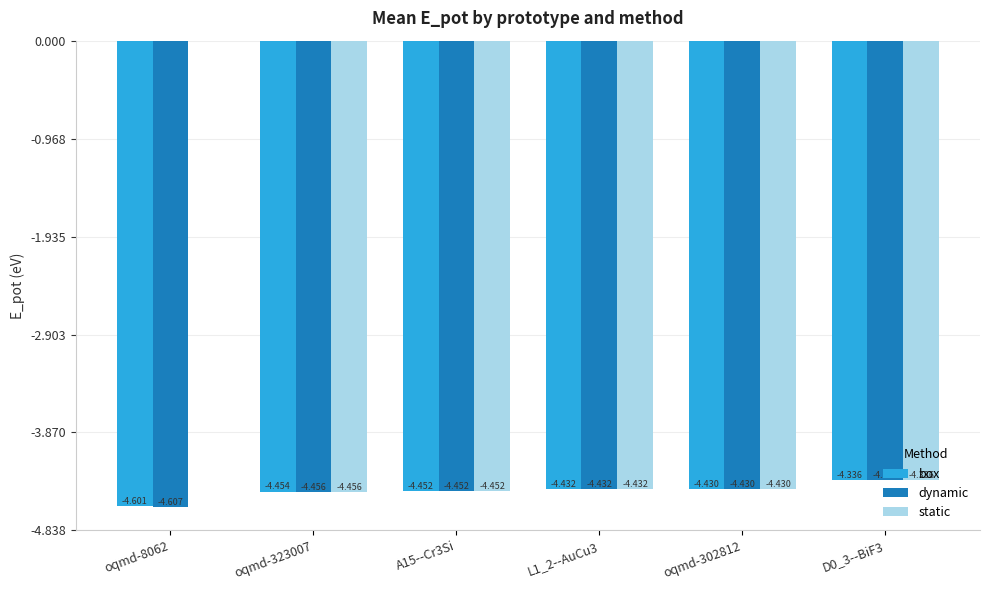

What is the label of the 5th bar from the left?

oqmd-302812